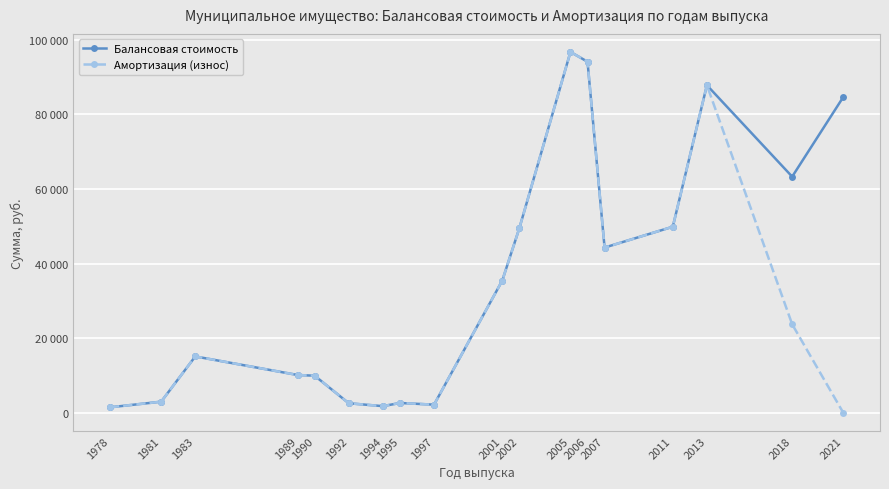

Reading left to right, what are all the values shown in this chart?

Балансовая стоимость: 1491.6	3000.0	15126.4	10148.8	9956.8	2575.8	1800.0	2650.0	2200.0	35446.8	49457.7	96720.1	94095.0	44294.0	49877.0	87800.0	63300.0	84660.0
Амортизация (износ): 1491.6	3000.0	15126.4	10148.8	9956.8	2575.8	1800.0	2650.0	2200.0	35446.8	49457.7	96720.1	94095.0	44294.0	49877.0	87800.0	23737.7	0.0